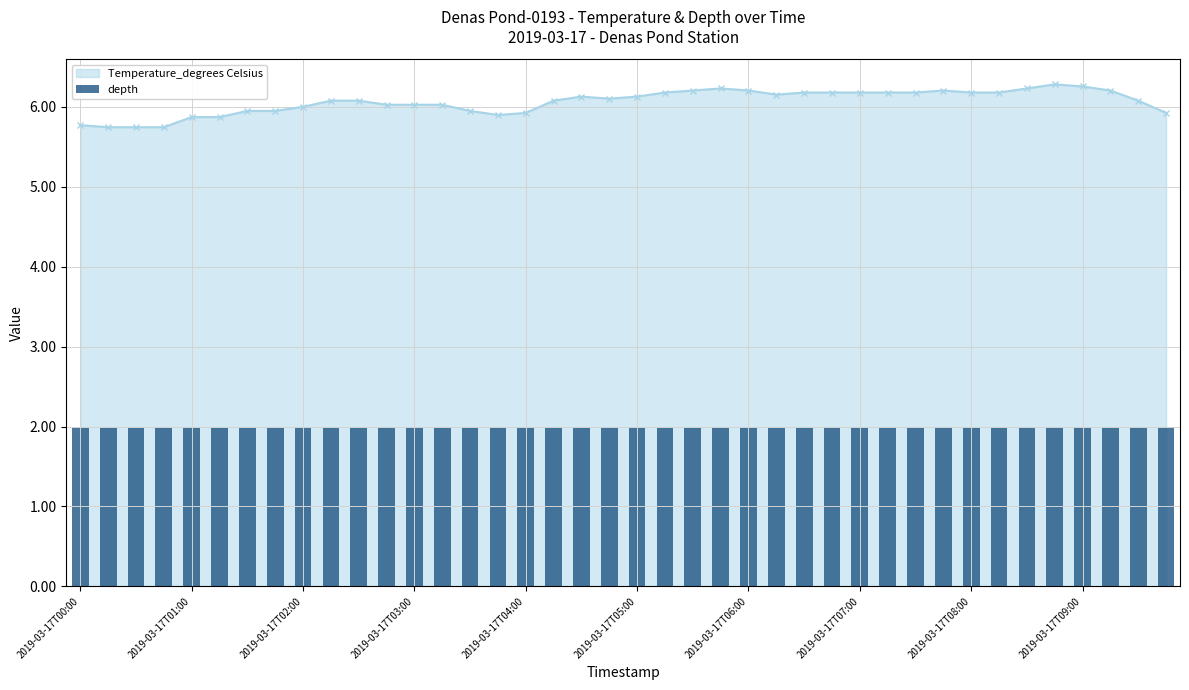

The value at 2019-03-17T09:00 is 6.3. True or false?

True